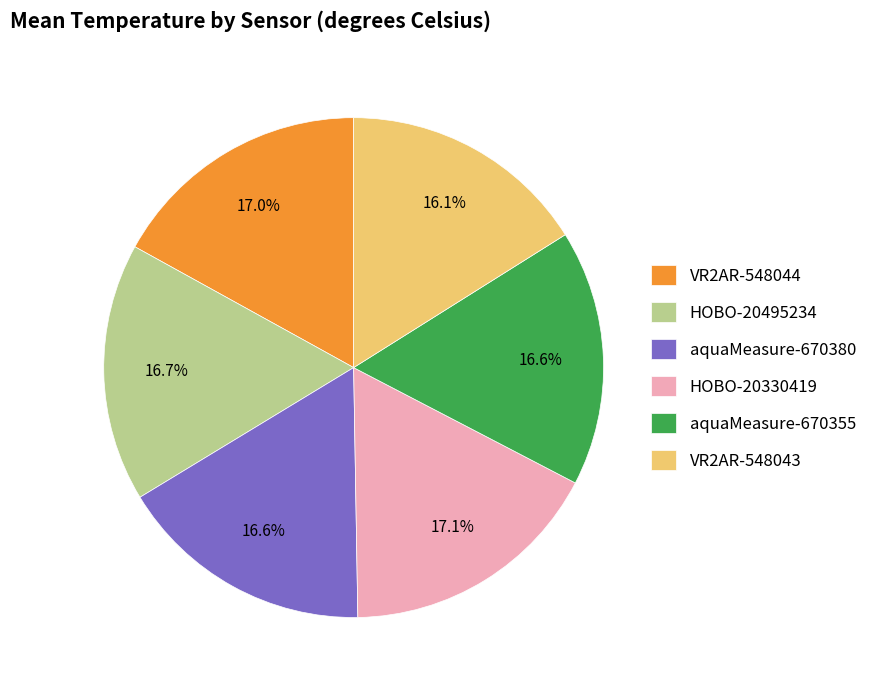

The VR2AR-548043 slice represents 16% of the pie. True or false?

True